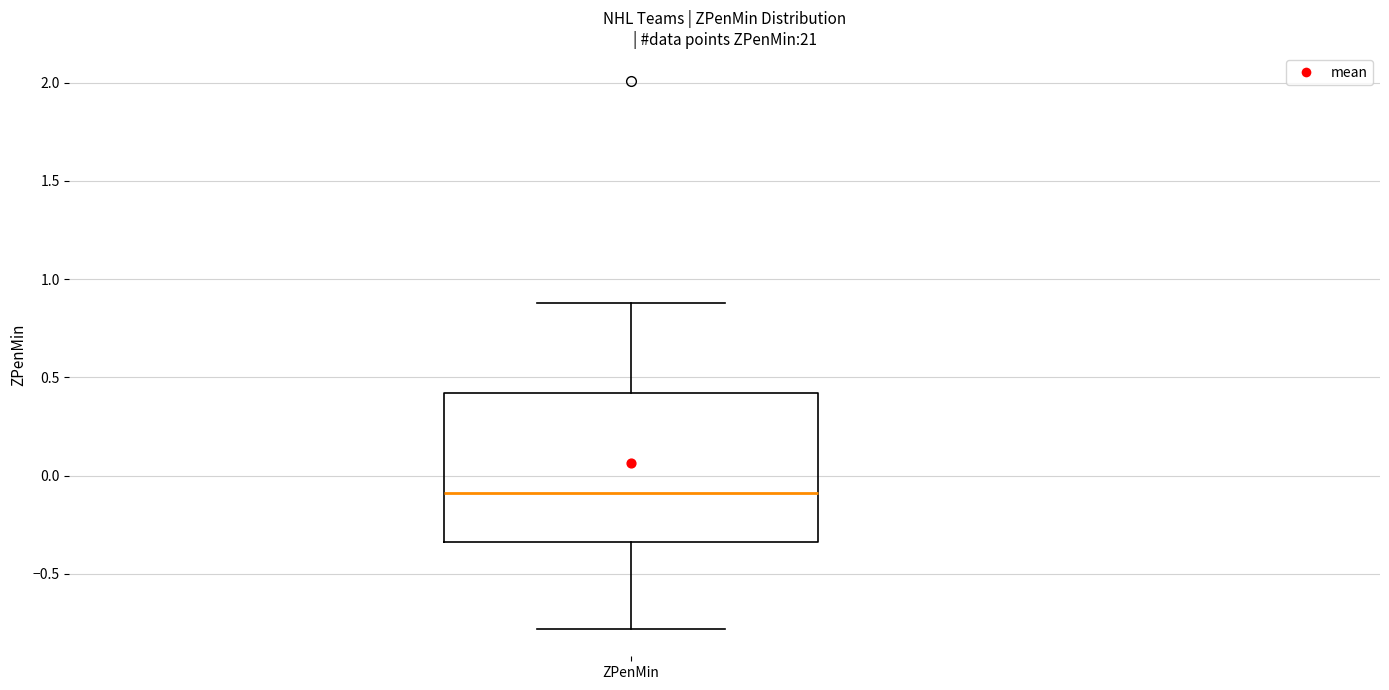

Transcribe this box plot: give where the median line is, the range the box spans, and where the two whiskers end, as read against the y-axis. The values are not printed on the chart, so give them approximately, as read against the axis.

median -0.10, box -0.35 to 0.40, whiskers -0.80 to 0.90